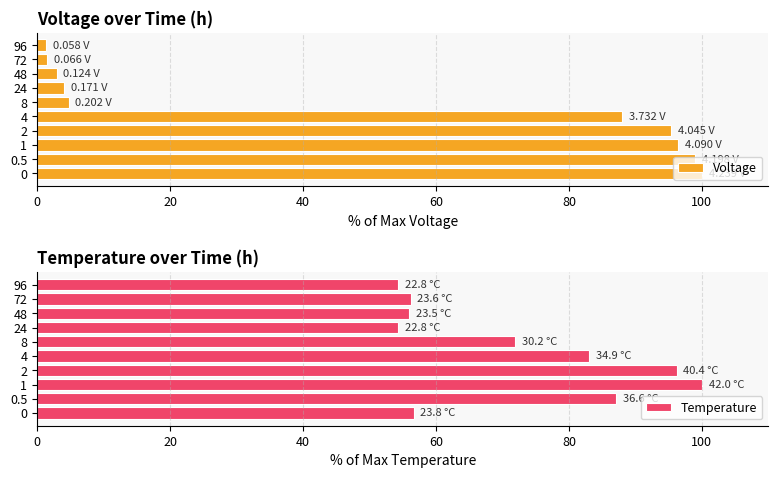

What is the average value of the Temperature series?

71.6